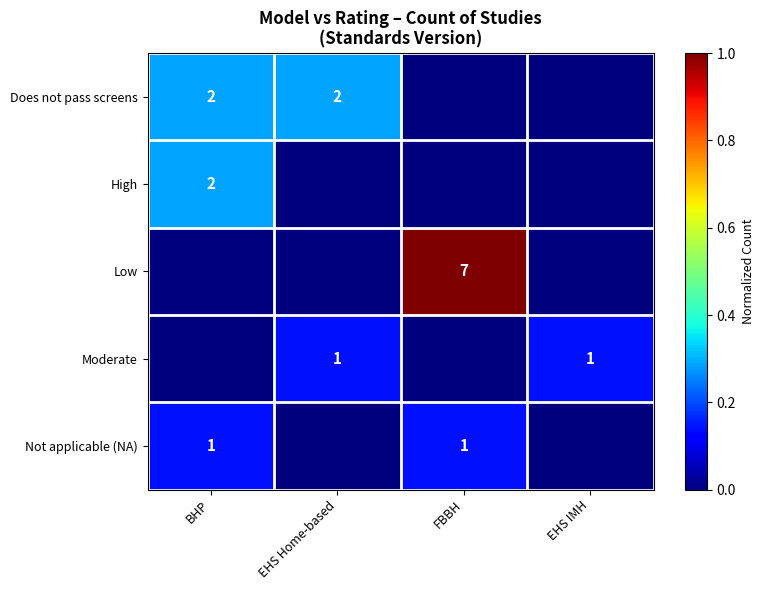

The Does not pass screens series shows 2 at BHP. True or false?

True